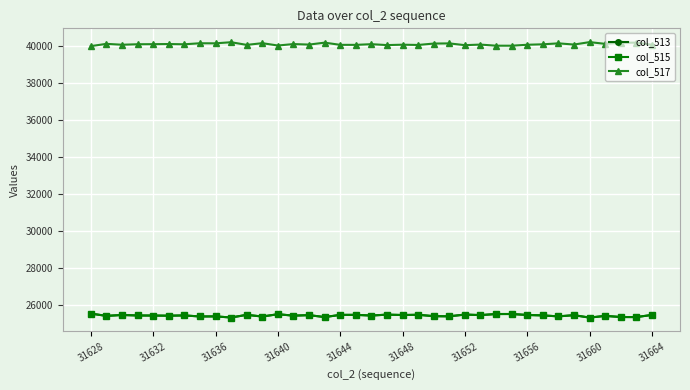

At how many categories does at least one series exceed 35984?

37